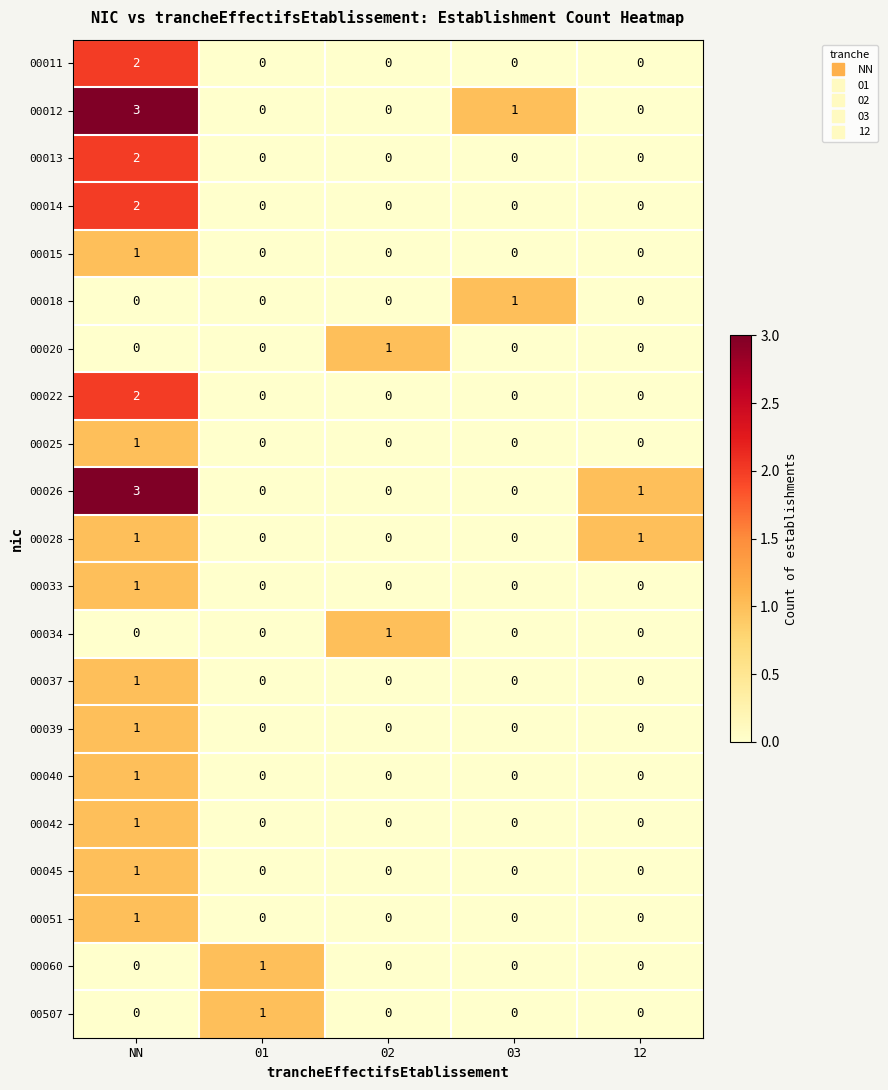

Is it true that 00034 equals 0 at 03?

True